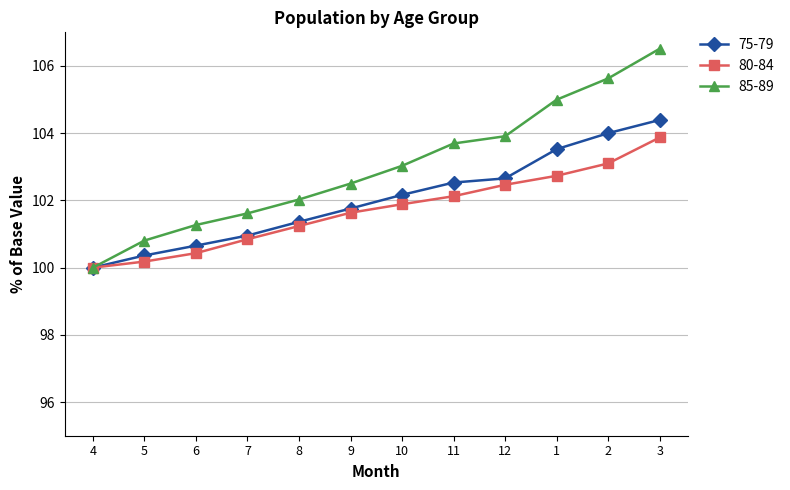

Reading left to right, what are all the values shown in this chart?

75-79: 100.0	100.4	100.7	101.0	101.4	101.8	102.2	102.5	102.7	103.5	104.0	104.4
80-84: 100.0	100.2	100.4	100.8	101.2	101.6	101.9	102.1	102.5	102.7	103.1	103.9
85-89: 100.0	100.8	101.3	101.6	102.0	102.5	103.0	103.7	103.9	105.0	105.6	106.5